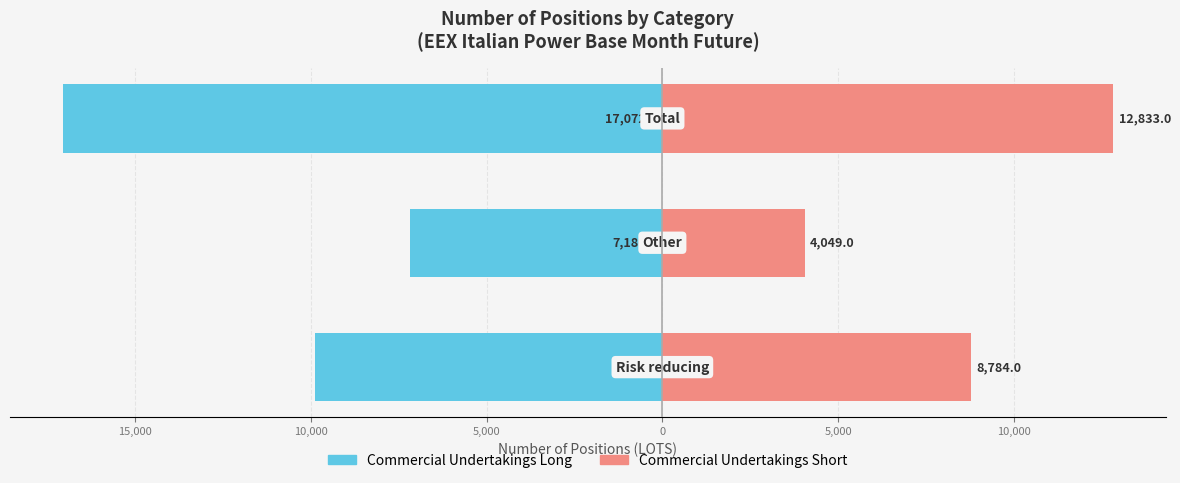

What is the difference between the maximum and minimum values in the Commercial Undertakings Short series?

8784.0